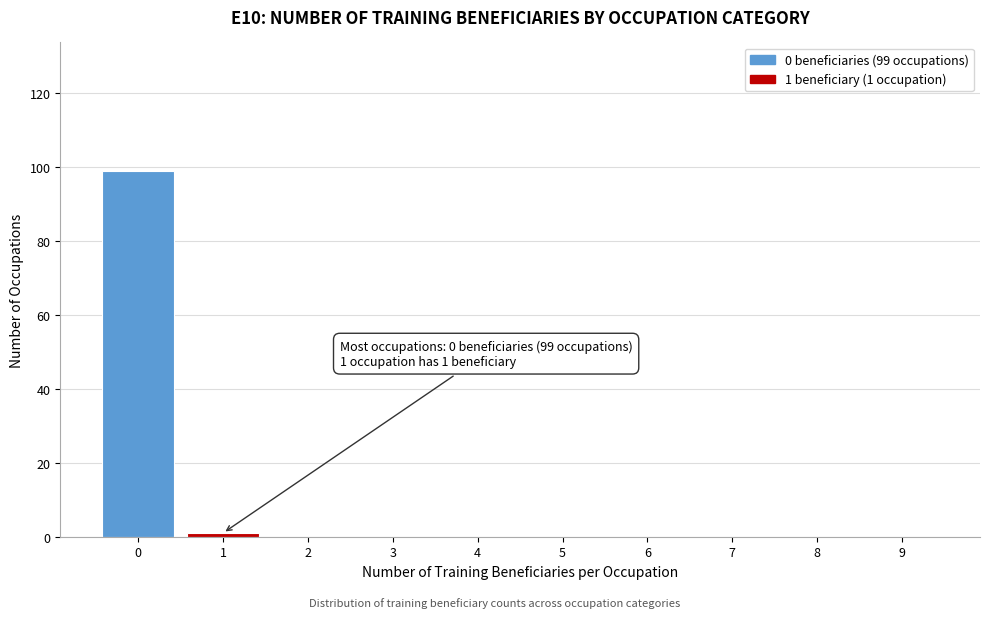

Reading right to left, what are all the values shown in this chart?

9=0	8=0	7=0	6=0	5=0	4=0	3=0	2=0	1=1	0=99